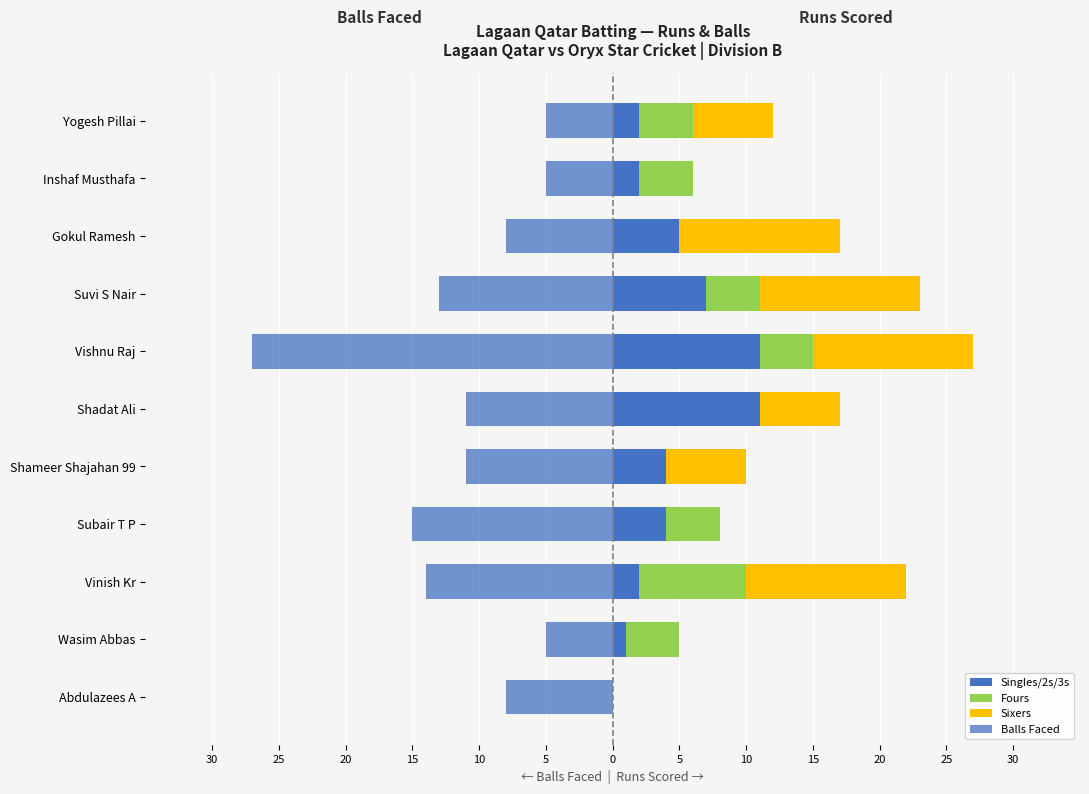

Between Wasim Abbas and Inshaf Musthafa, which series saw the biggest shift?

Singles/2s/3s